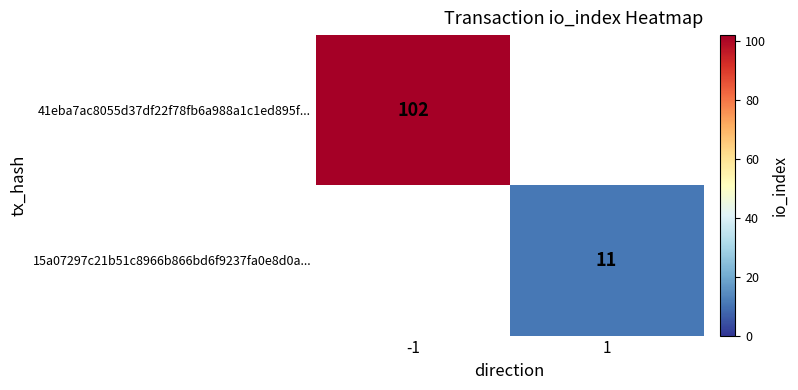

True or false: 15a07297c21b51c8966b866bd6f9237fa0e8d0a... has a value of 15 at 1.

False